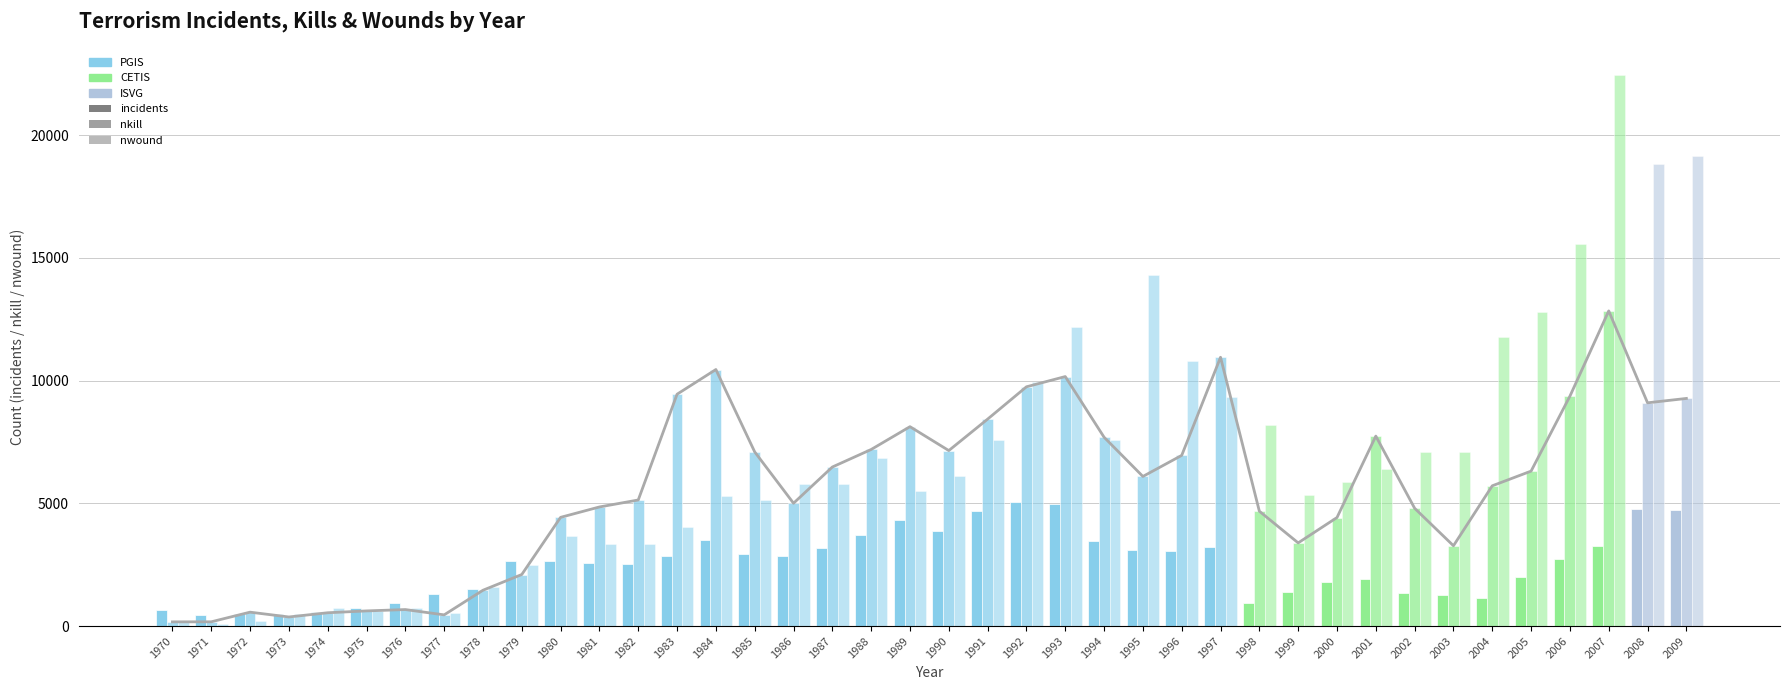

Reading left to right, what are all the values shown in this chart?

incidents: 651	470	494	473	580	740	923	1319	1526	2661	2663	2585	2545	2870	3494	2915	2860	3184	3721	4322	3887	4683	5073	4954	3458	3081	3056	3200	933	1396	1813	1908	1332	1262	1161	2011	2751	3241	4787	4721
nkill: 171	173	566	370	542	617	672	456	1459	2100	4428	4851	5135	9443	10449	7094	5003	6478	7192	8121	7148	8429	9745	10162	7691	6094	6952	10948	4678	3388	4421	7737	4798	3271	5713	6311	9363	12836	9093	9271
nwound: 192	82	222	495	754	617	755	518	1600	2502	3668	3337	3341	4040	5291	5130	5787	5784	6860	5498	6128	7591	9927	12176	7573	14288	10781	9329	8175	5353	5867	6381	7096	7101	11757	12781	15552	22430	18800	19128